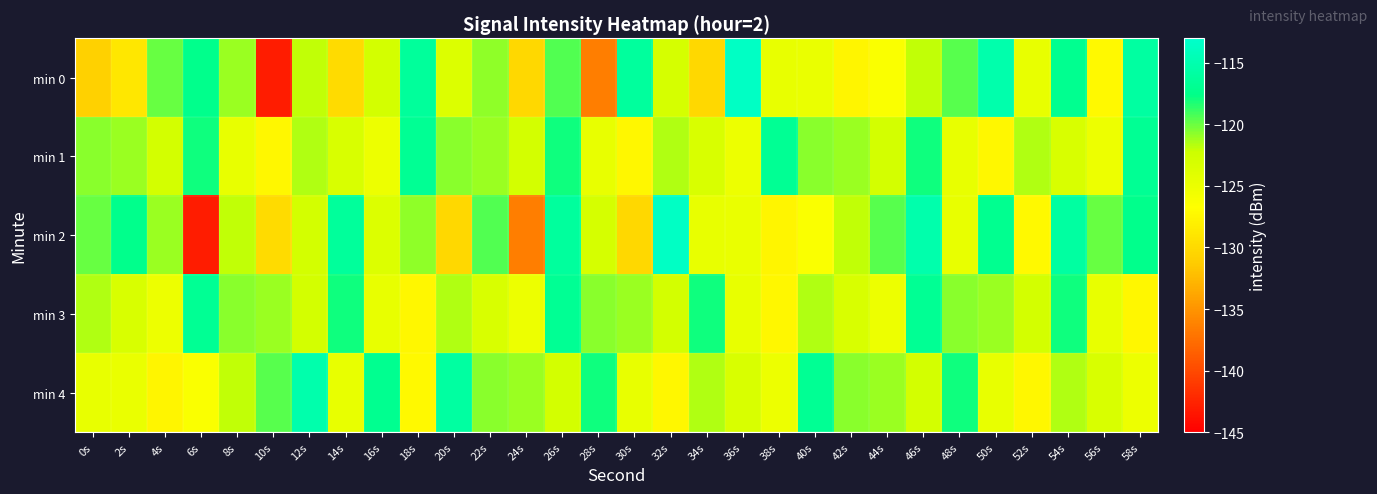

Which series has the widest spread of values?

min 0